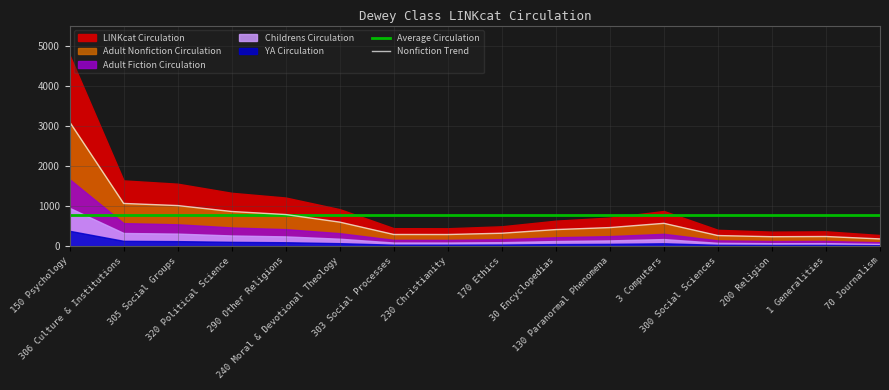

What is the sum of the Average Circulation values at 130 Paranormal Phenomena and 200 Religion?

1540